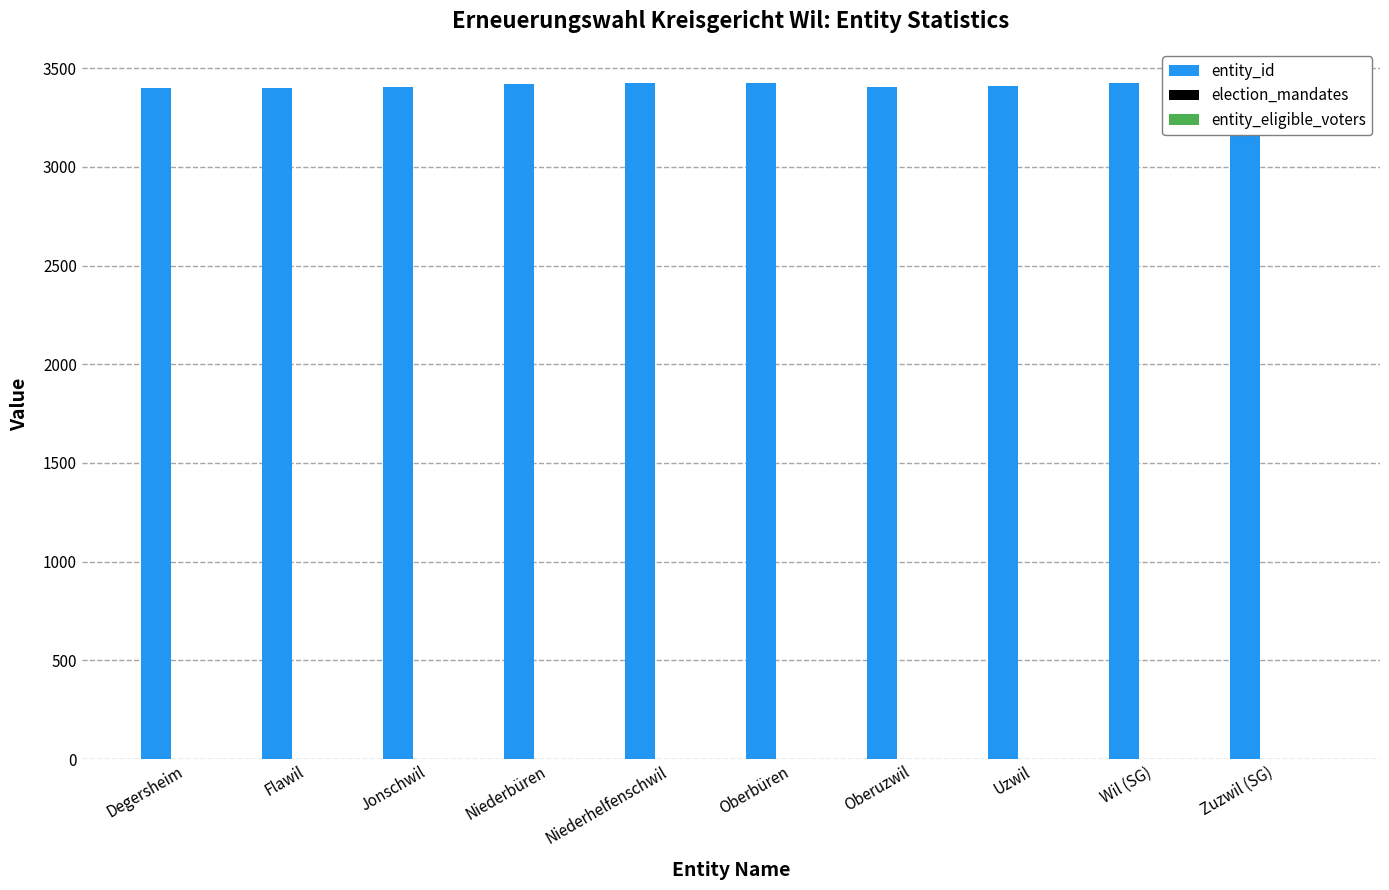

Is it true that entity_id equals 3405 at Jonschwil?

True